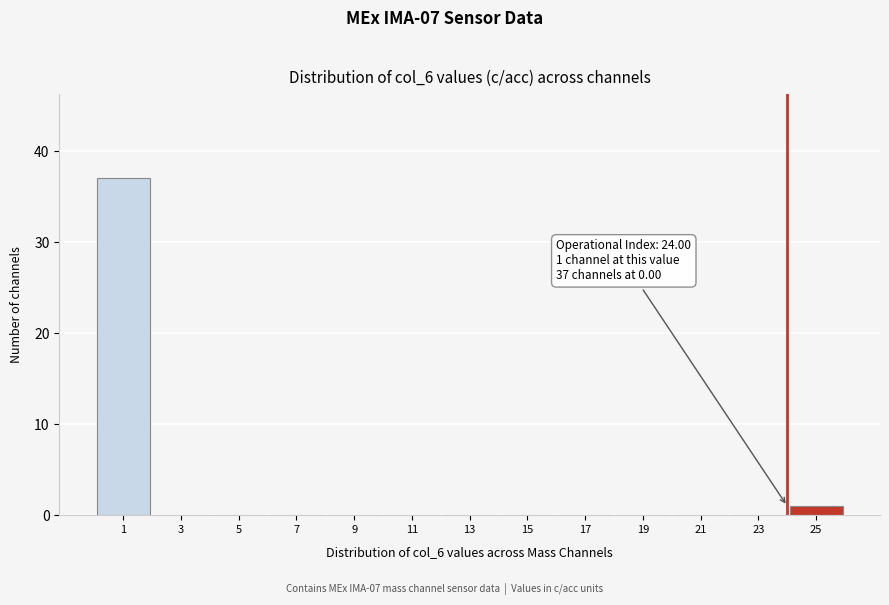

Reading left to right, list all the values displayed in this chart.

1=37	3=0	5=0	7=0	9=0	11=0	13=0	15=0	17=0	19=0	21=0	23=0	25=1